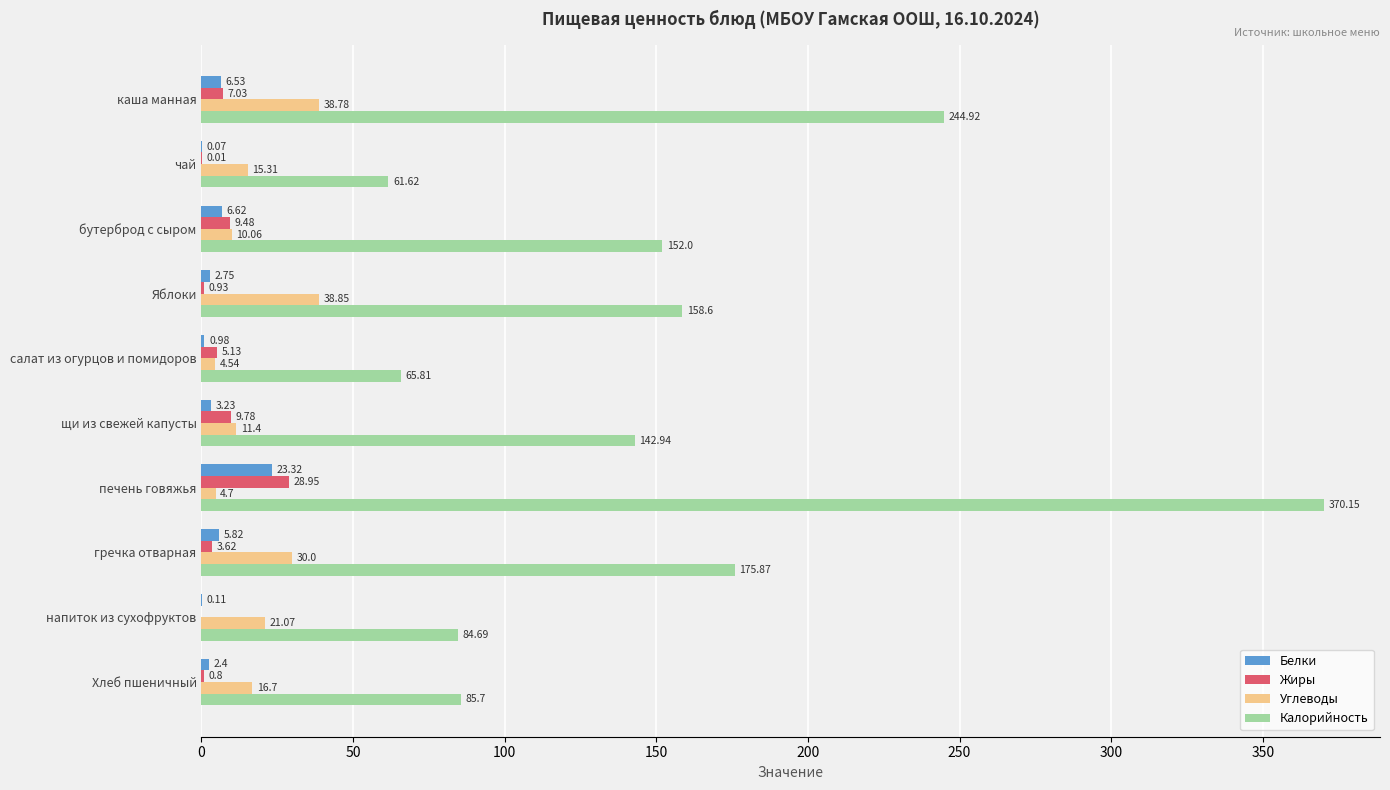

Where is Углеводы nearest to the value 21?

напиток из сухофруктов